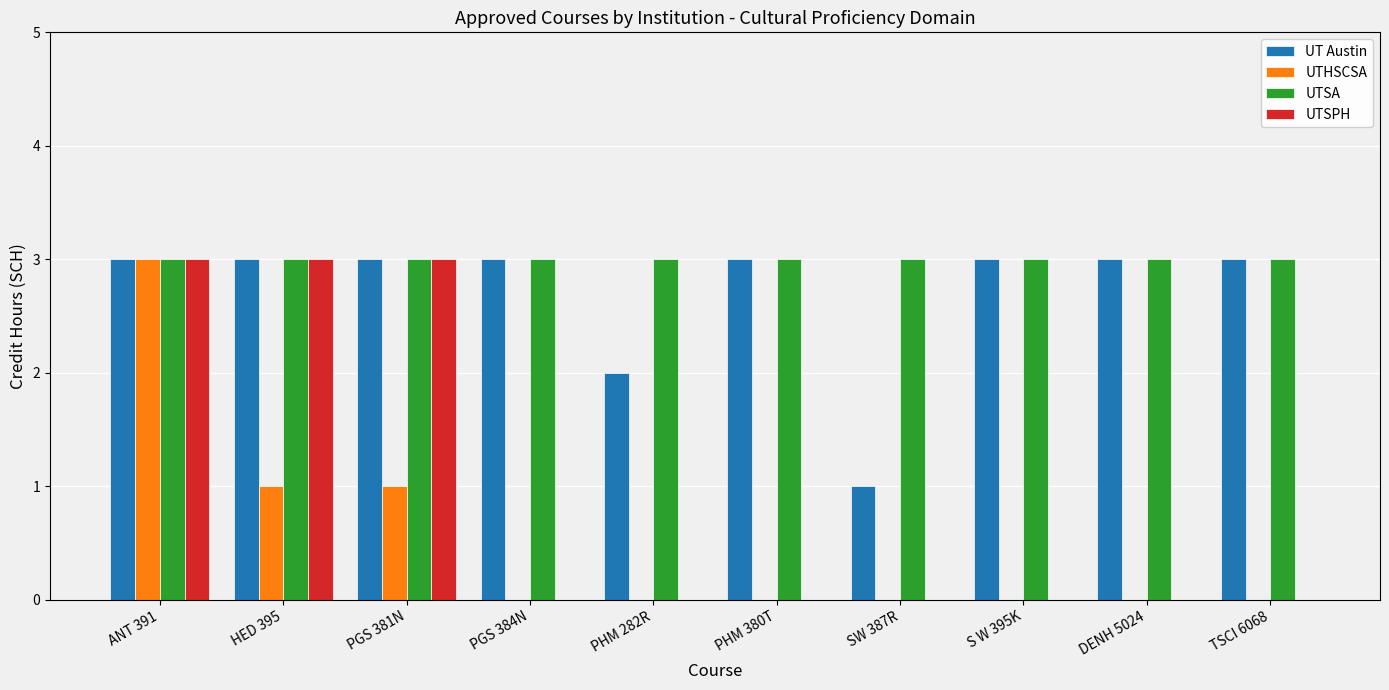

What is the maximum value for UTSA?

3